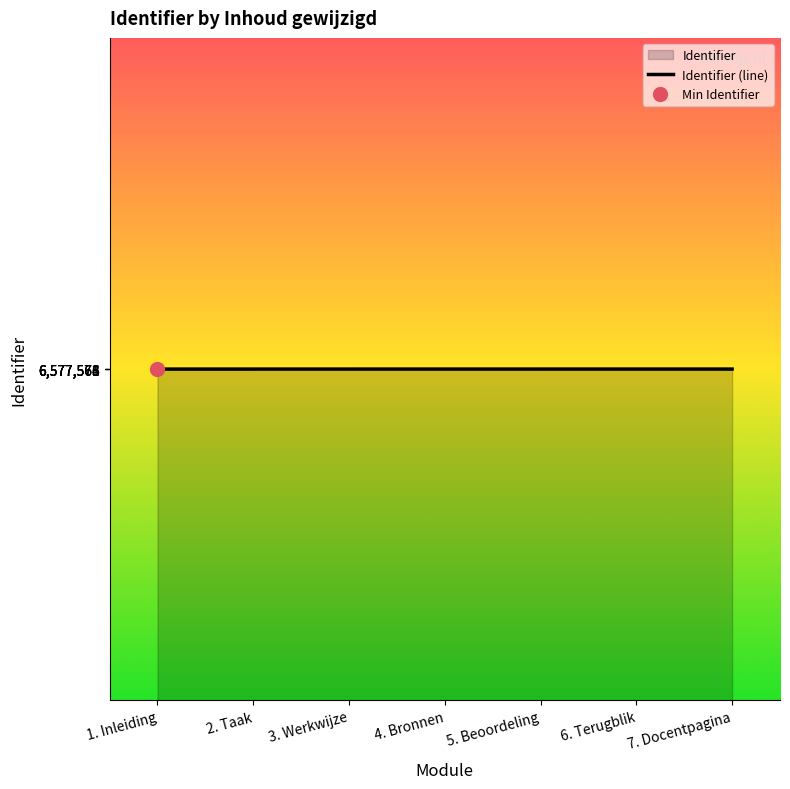

Between 2. Taak and 4. Bronnen, which is larger?

4. Bronnen